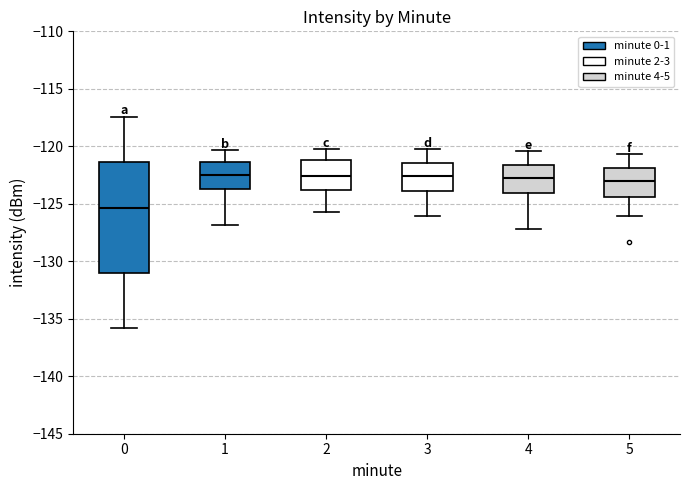

Where does the median line of the box at x = 1 sit on the y-axis? The values are not printed on the chart, so give them approximately, as read against the axis.

-122.5